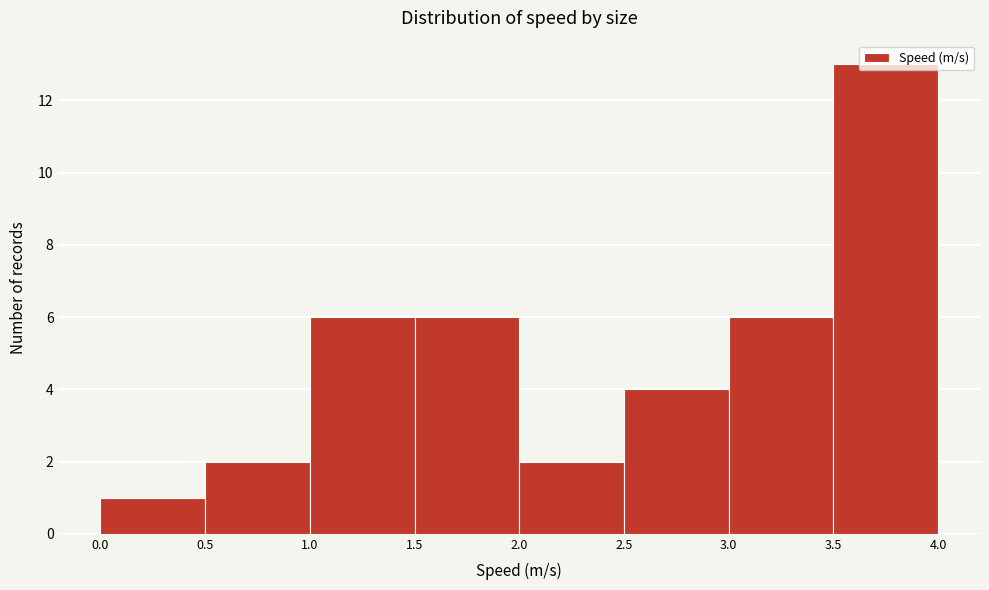

Over which range of the x-axis is the bar tallest?

3.5 to 4.0